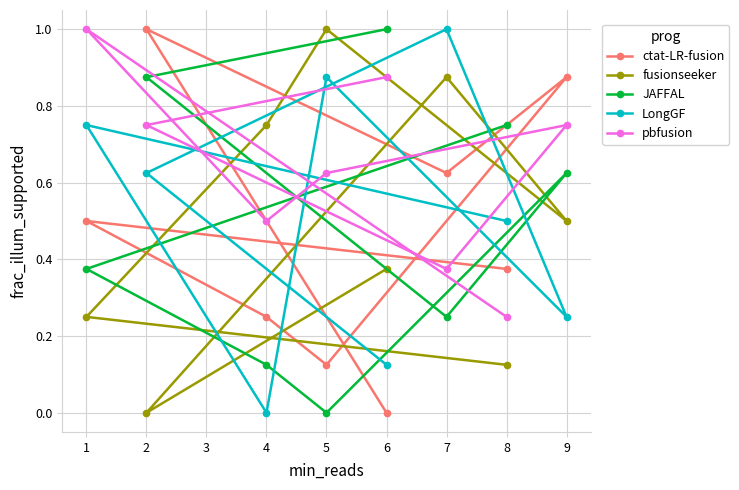

True or false: LongGF has a value of 0.9 at 6.

False